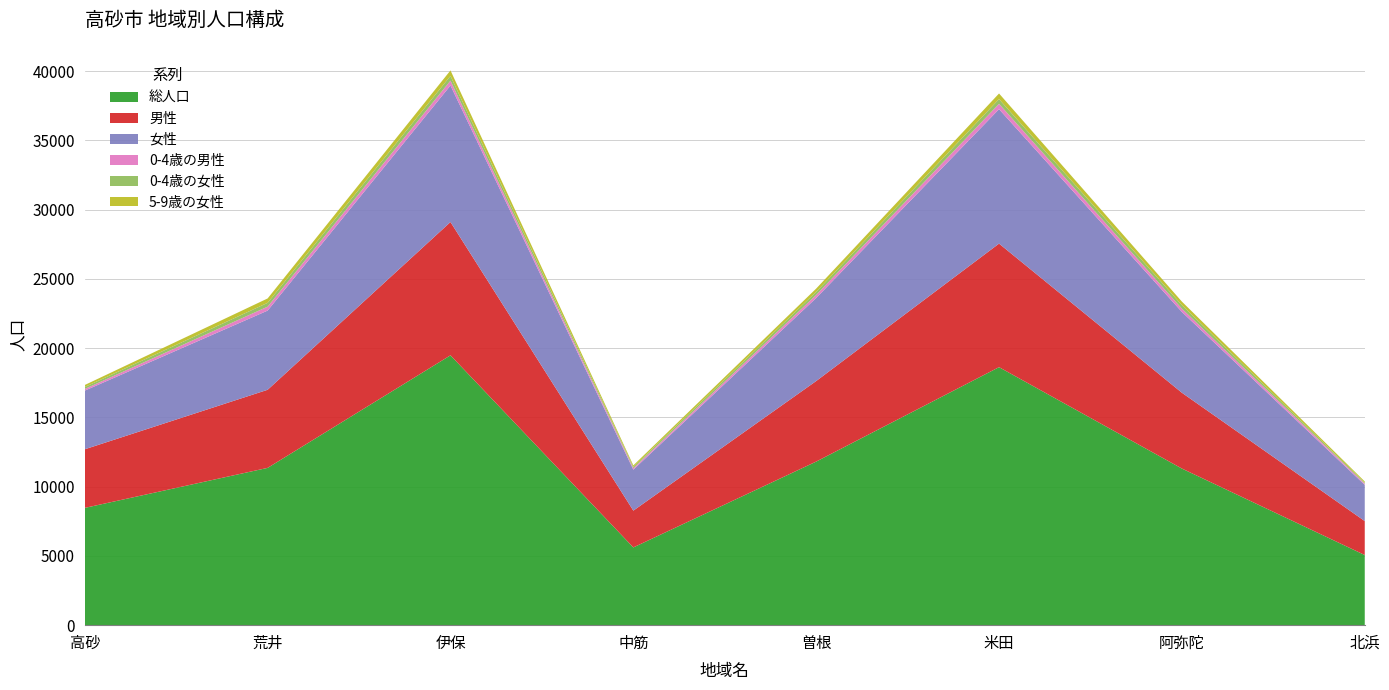

Reading left to right, extract all data points from this chart.

総人口: 高砂=8466	荒井=11355	伊保=19481	中筋=5613	曽根=11810	米田=18626	阿弥陀=11306	北浜=5064
男性: 高砂=4232	荒井=5638	伊保=9623	中筋=2655	曽根=5815	米田=8920	阿弥陀=5473	北浜=2451
女性: 高砂=4234	荒井=5717	伊保=9858	中筋=2958	曽根=5995	米田=9706	阿弥陀=5833	北浜=2613
0-4歳の男性: 高砂=124	荒井=284	伊保=351	中筋=106	曽根=223	米田=386	阿弥陀=241	北浜=91
0-4歳の女性: 高砂=140	荒井=277	伊保=338	中筋=94	曽根=221	米田=342	阿弥陀=250	北浜=66
5-9歳の女性: 高砂=143	荒井=316	伊保=399	中筋=109	曽根=235	米田=404	阿弥陀=256	北浜=89